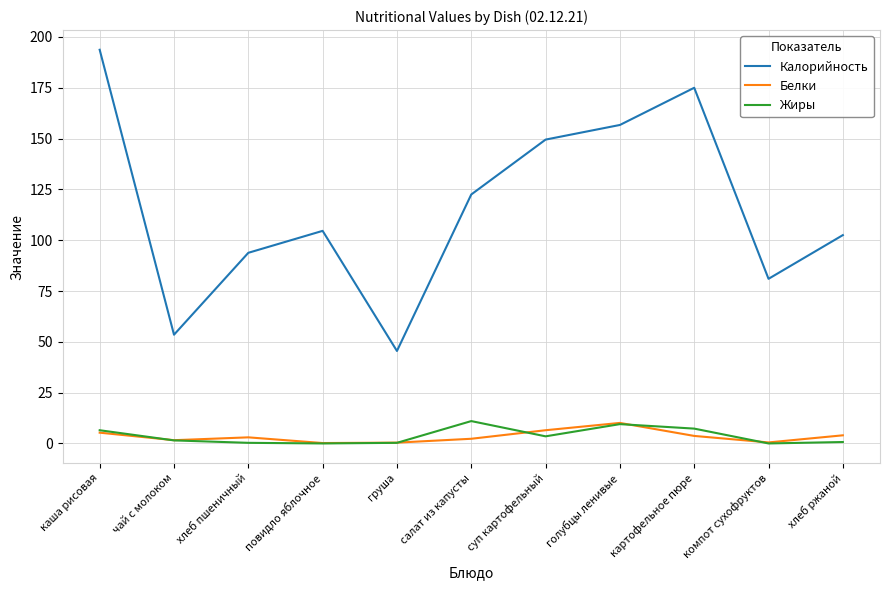

What is the difference between the Калорийность values at суп картофельный and груша?

104.0